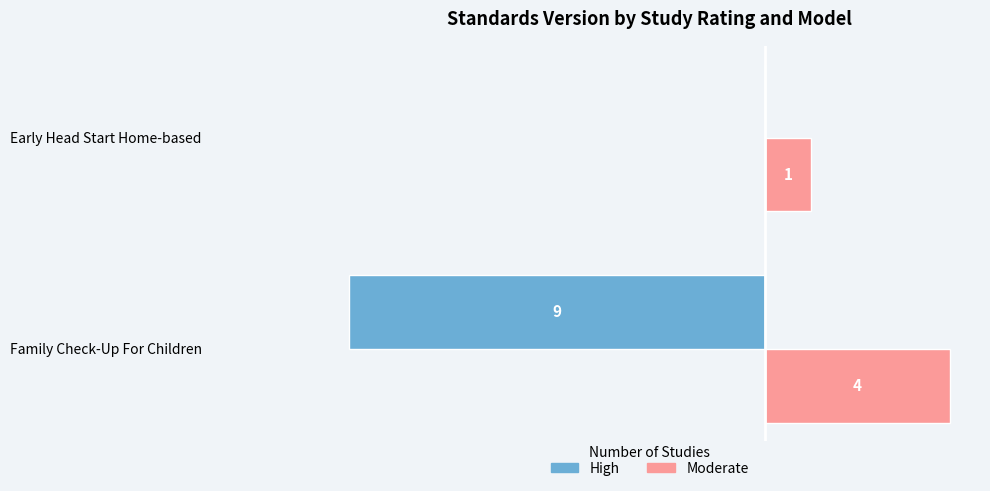

Which series changed the most between Family Check-Up For Children and Early Head Start Home-based?

High